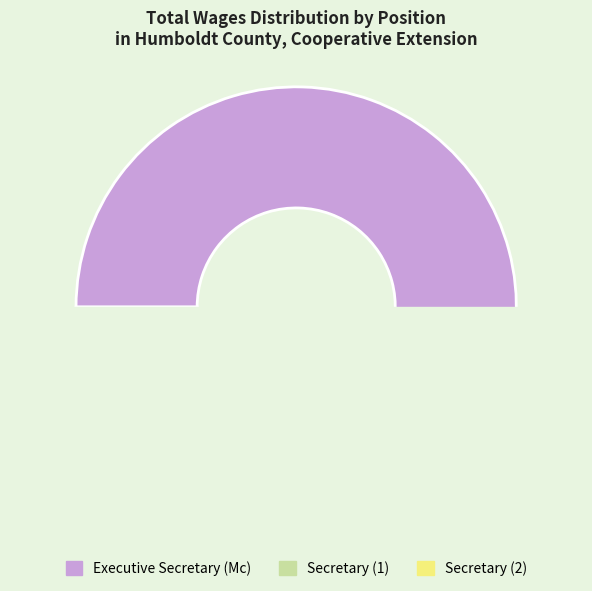

What percentage is the Secretary slice, to the nearest percent?

11%